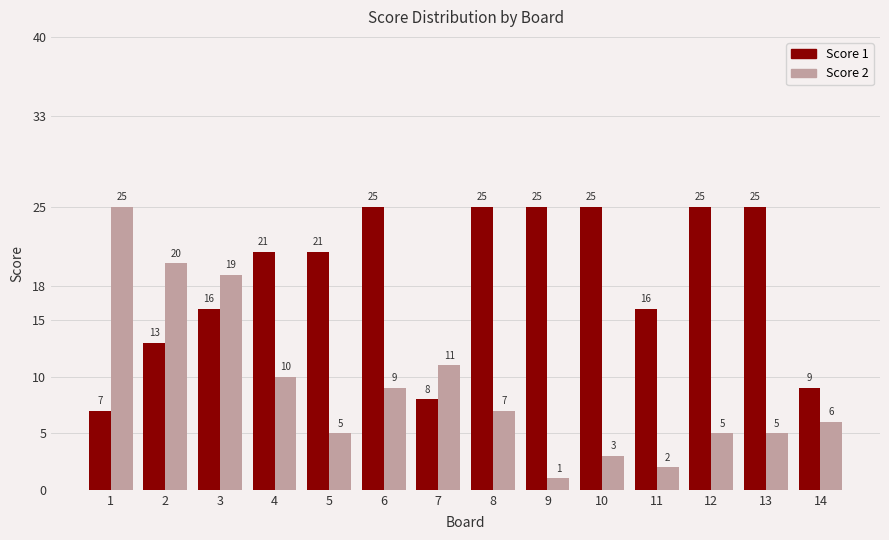

What is the minimum value for Score 1?

7